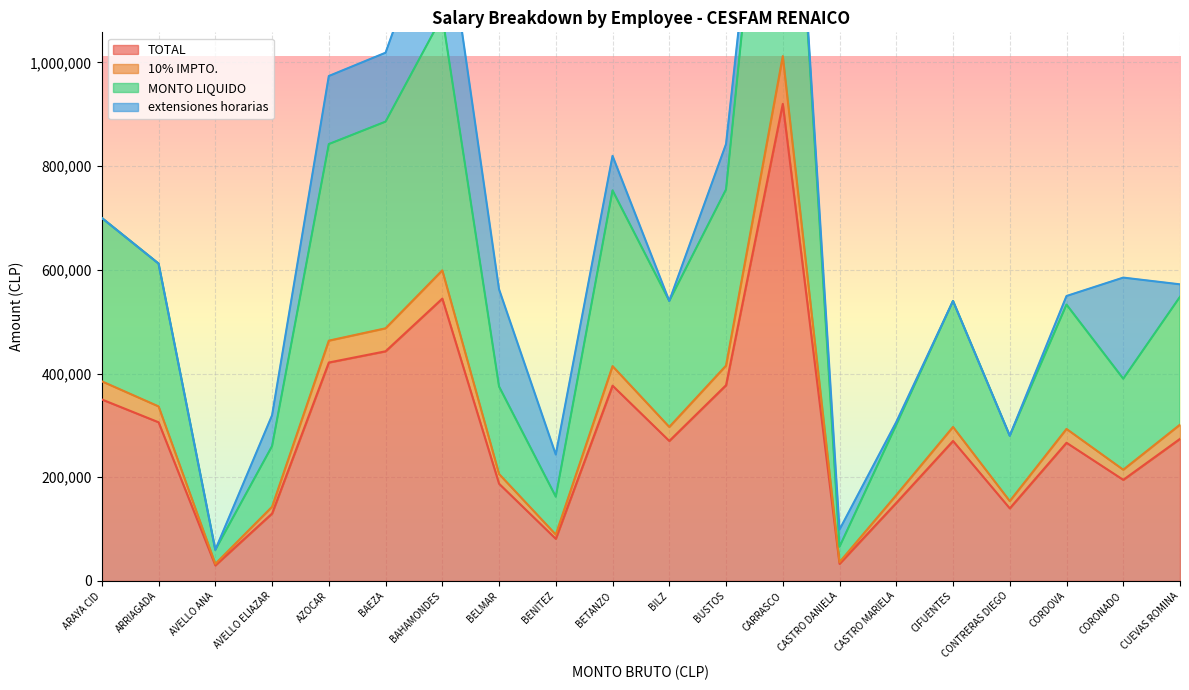

What is the smallest value displayed?

30000